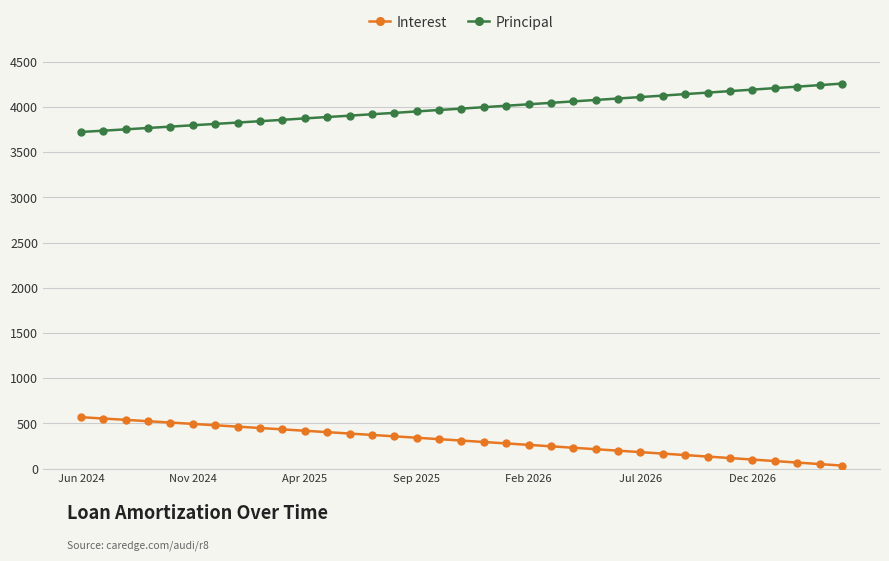

True or false: Principal and Interest intersect in this chart.

False